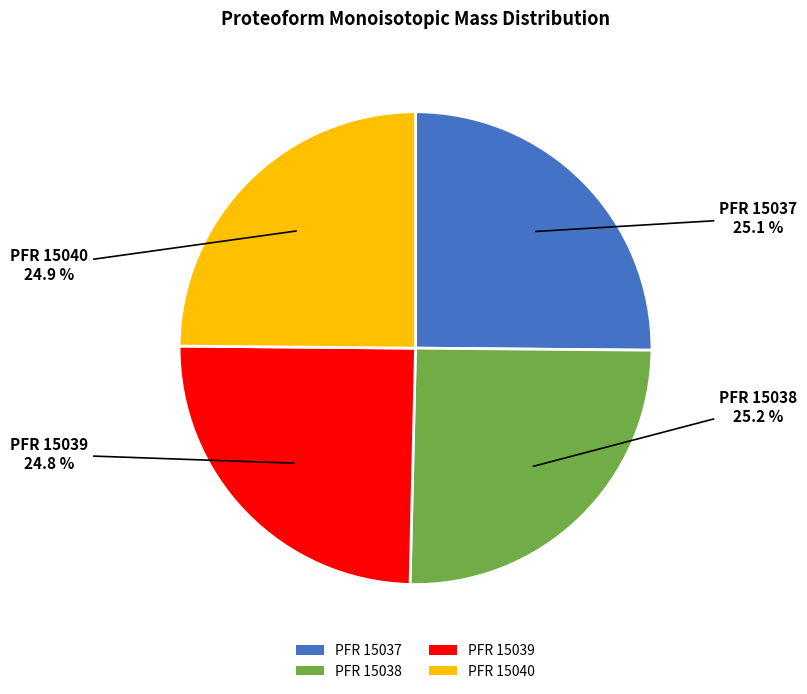

Does any single category account for the majority?

No